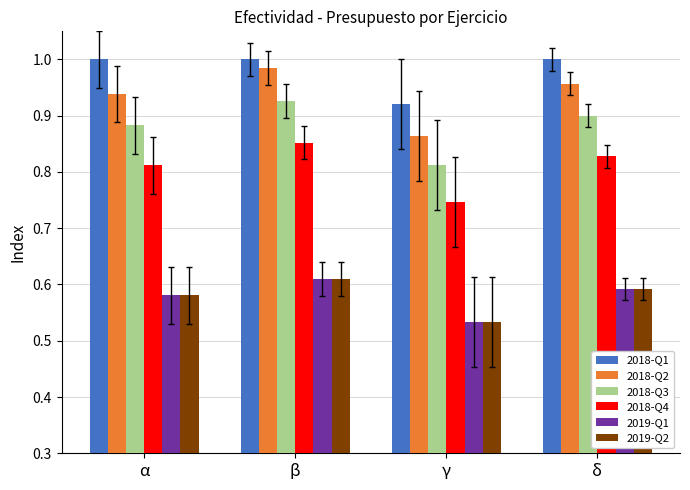

Which series has the largest range (max minus min)?

2018-Q2